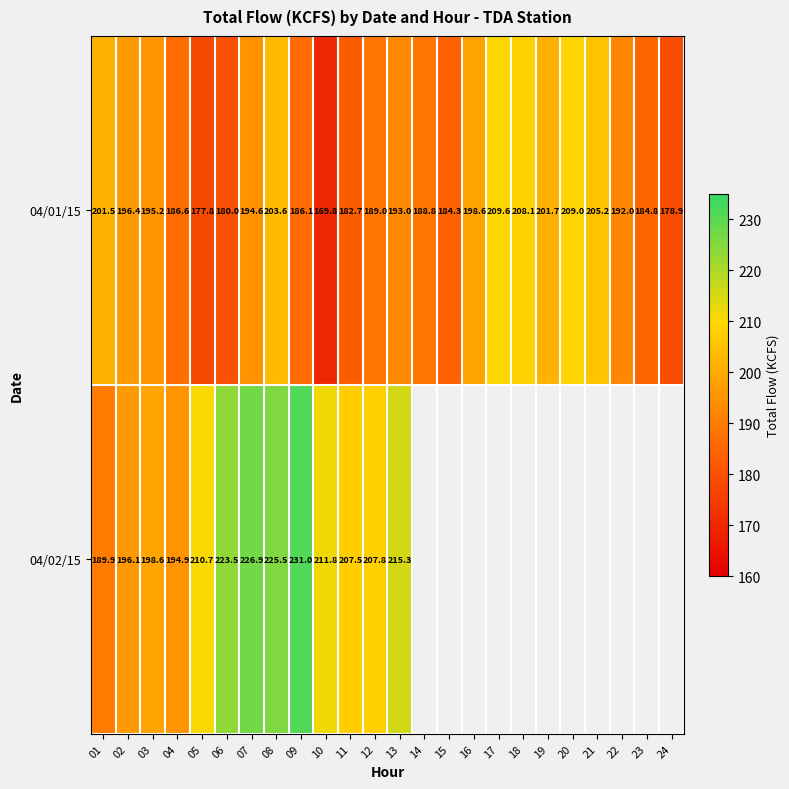

Where does the 04/01/15 series first go above 193?

01